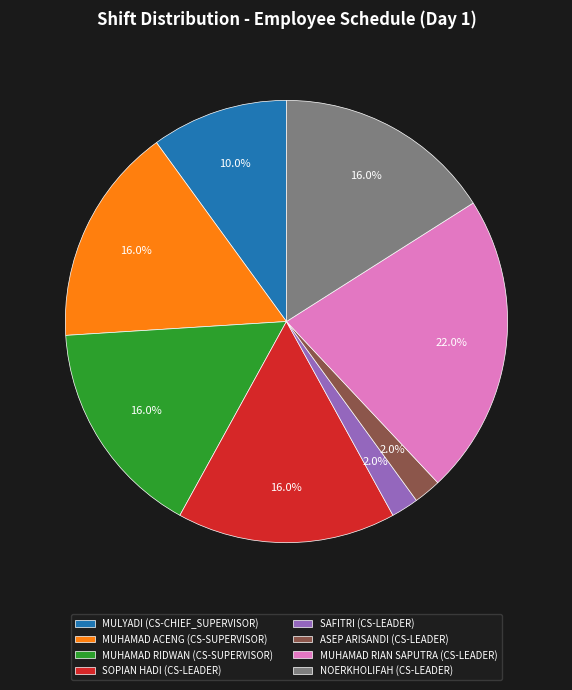

To the nearest percent, what is the difference between the largest and smallest slice percentages?

20%